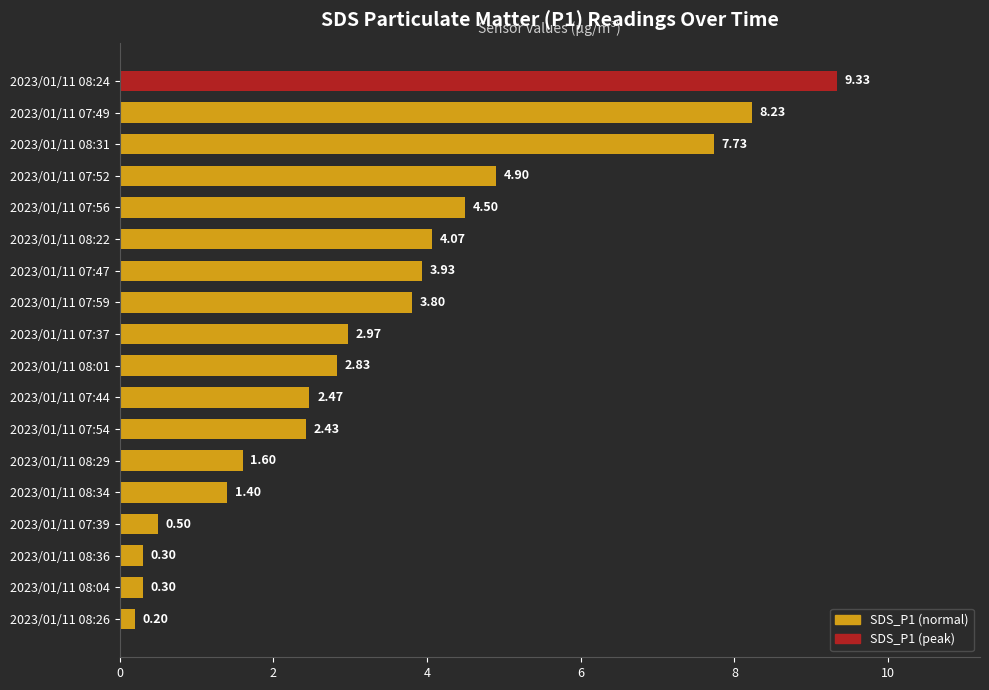

Approximately how many times larger is the value at 2023/01/11 07:52 compared to 2023/01/11 08:01?

1.7